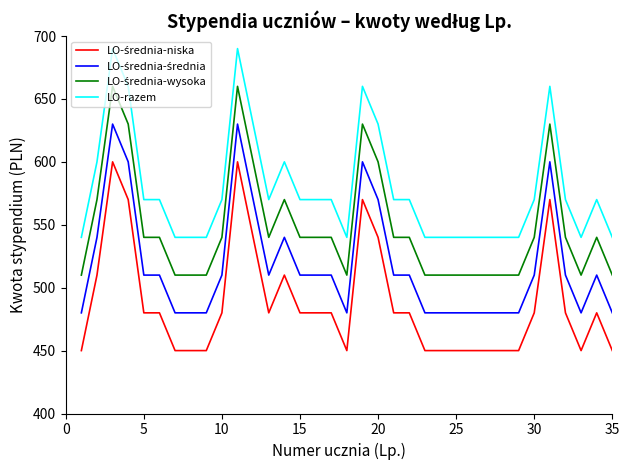

What is the difference between the maximum and minimum values in the LO-razem series?

150